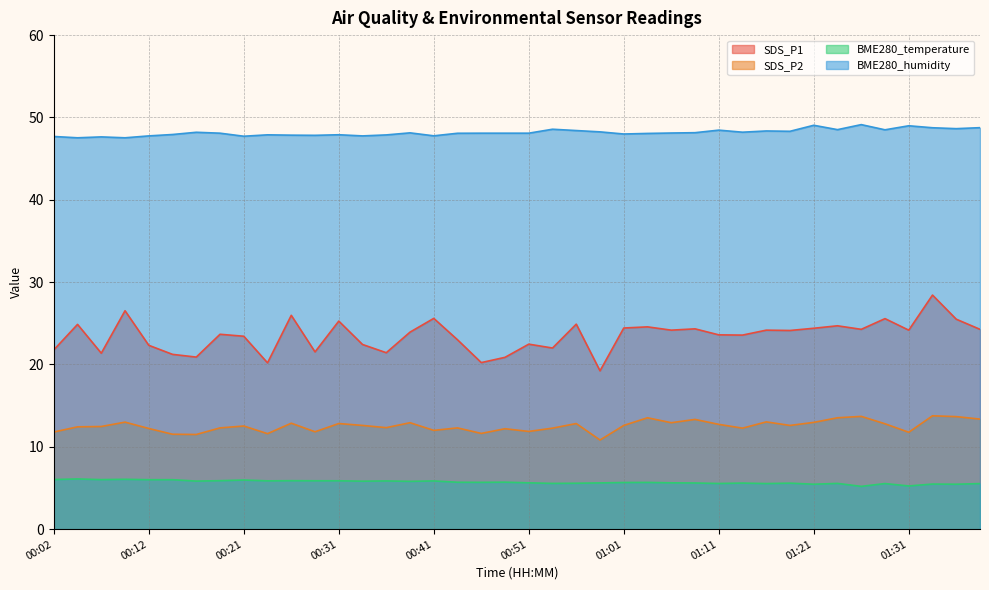

Is the value of BME280_humidity at 01:01 greater than the value of SDS_P2 at 00:51?

Yes